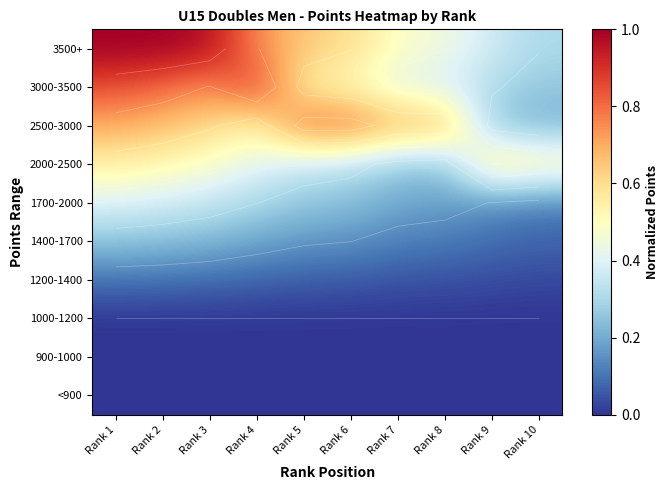

The value of 3500+ at Rank 4 is 0.2. True or false?

False